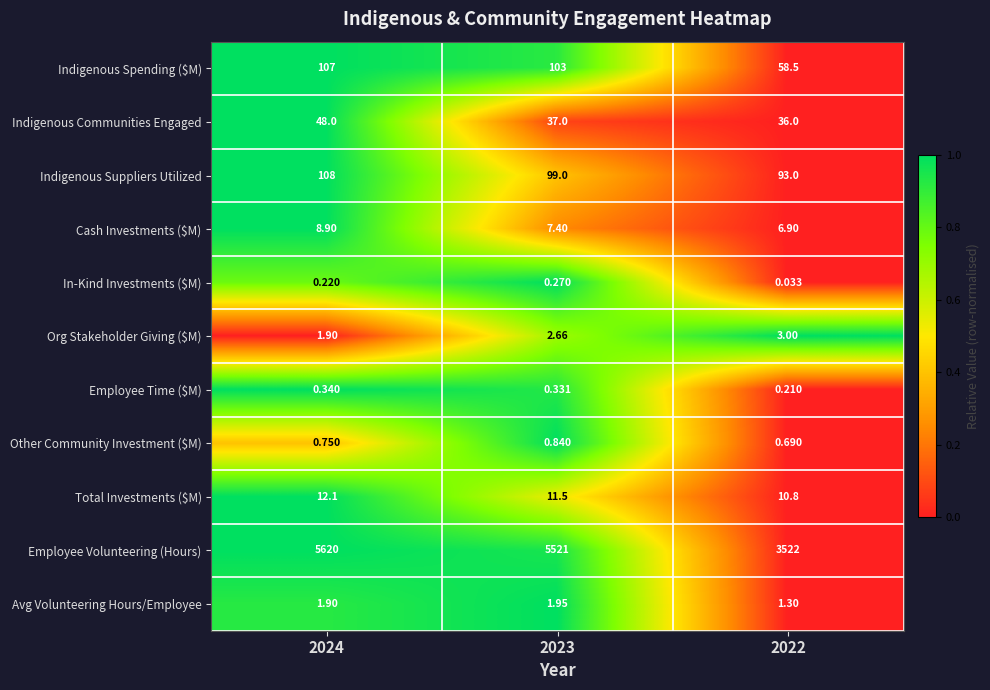

Which series has the widest spread of values?

Employee Volunteering (Hours)